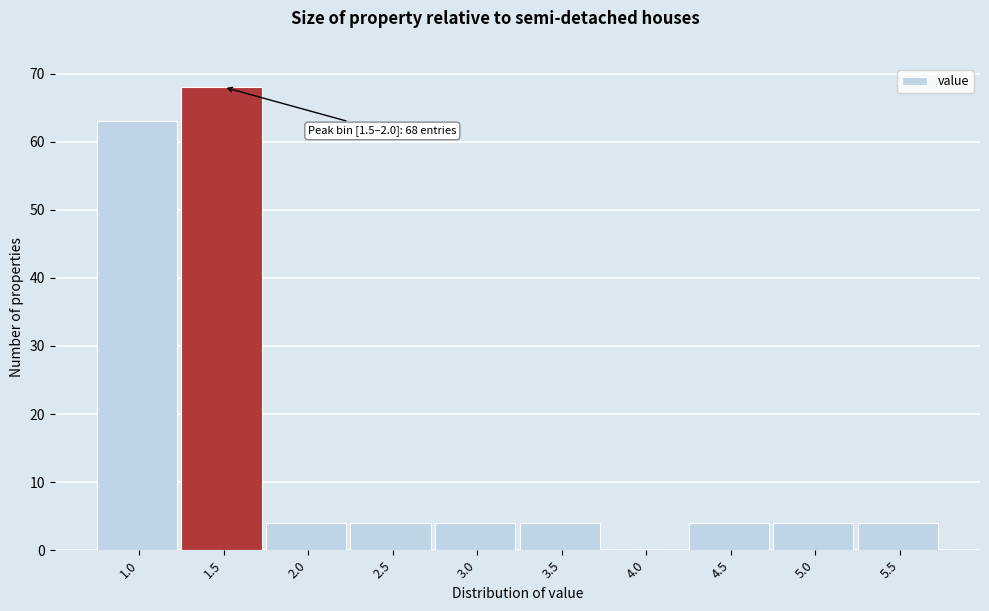

Reading left to right, what are all the values shown in this chart?

1.0=63	1.5=68	2.0=4	2.5=4	3.0=4	3.5=4	4.0=0	4.5=4	5.0=4	5.5=4